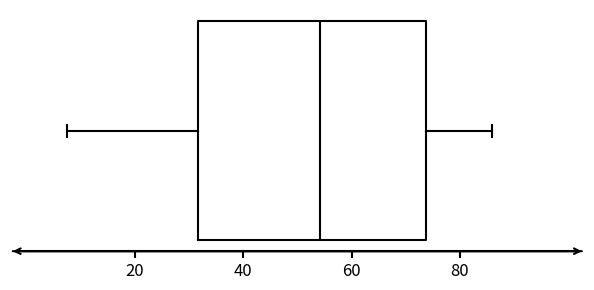

Where is the left edge of the box on the x-axis? The values are not printed on the chart, so give them approximately, as read against the axis.

32